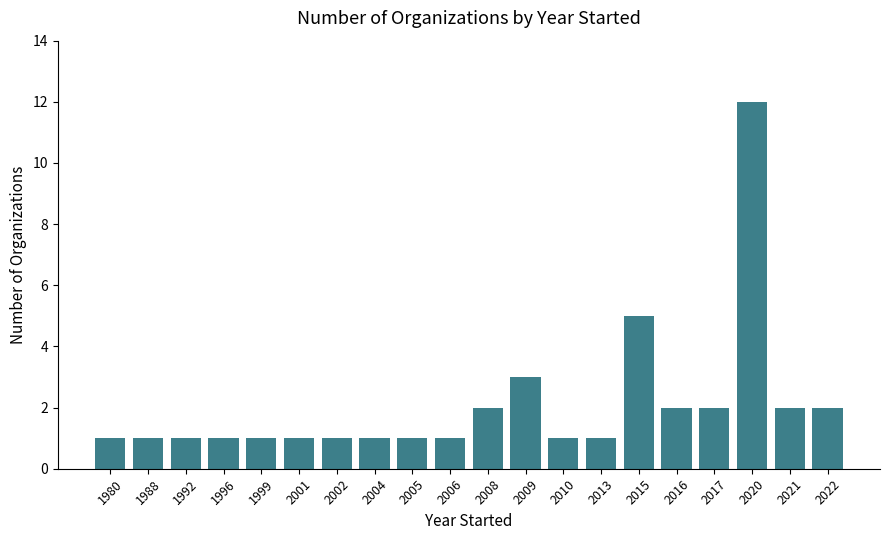

What is the average value?

2